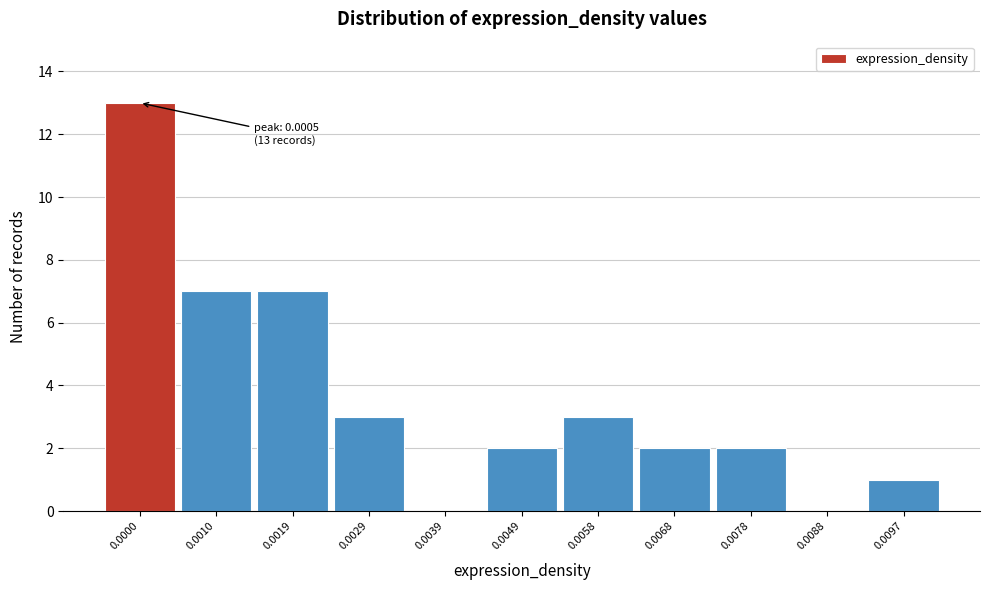

Reading left to right, what are all the values shown in this chart?

0.0000=13	0.0010=7	0.0019=7	0.0029=3	0.0039=0	0.0049=2	0.0058=3	0.0068=2	0.0078=2	0.0088=0	0.0097=1